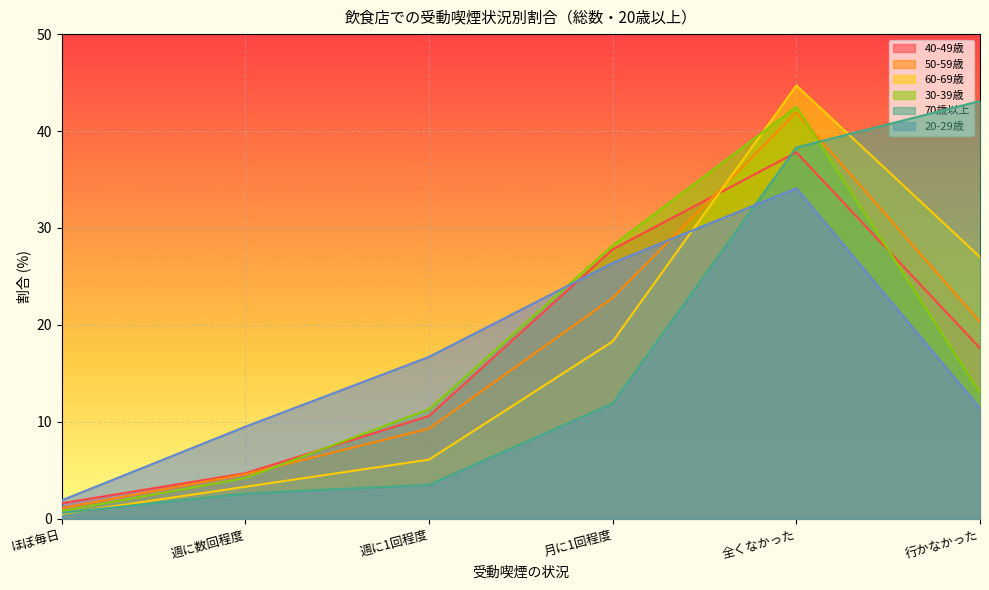

At which label does 40-49歳 first exceed 17?

月に1回程度